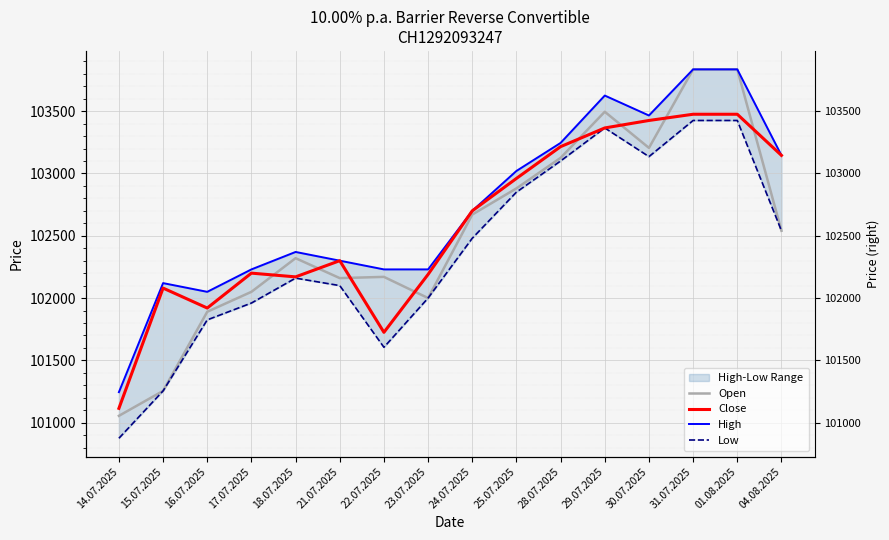

What are all the series names shown in the legend?

Open, Close, High, Low